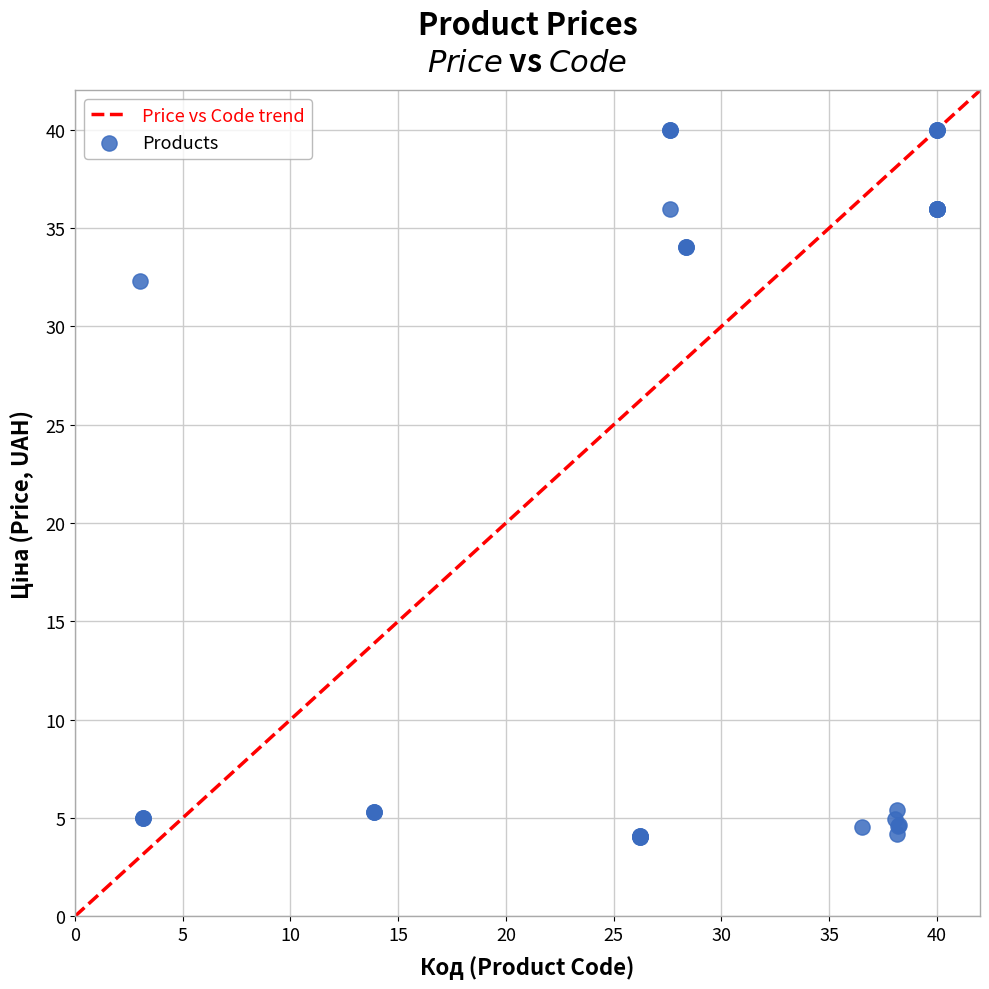

What Y value in the scatter plot is closest to 22?

32.3